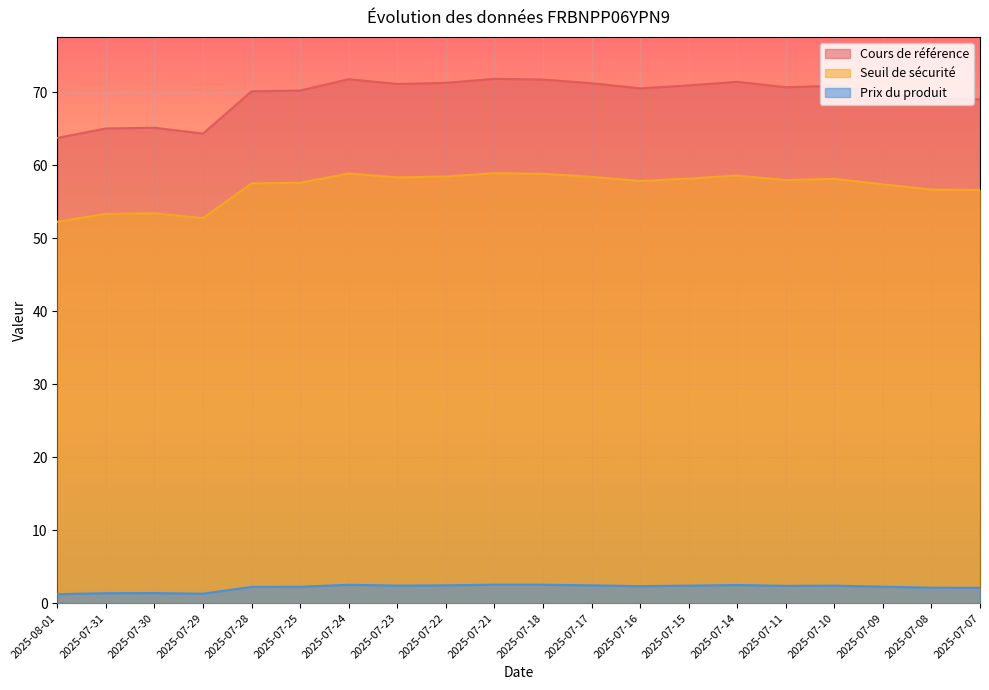

At which label does Prix du produit reach its minimum?

2025-08-01